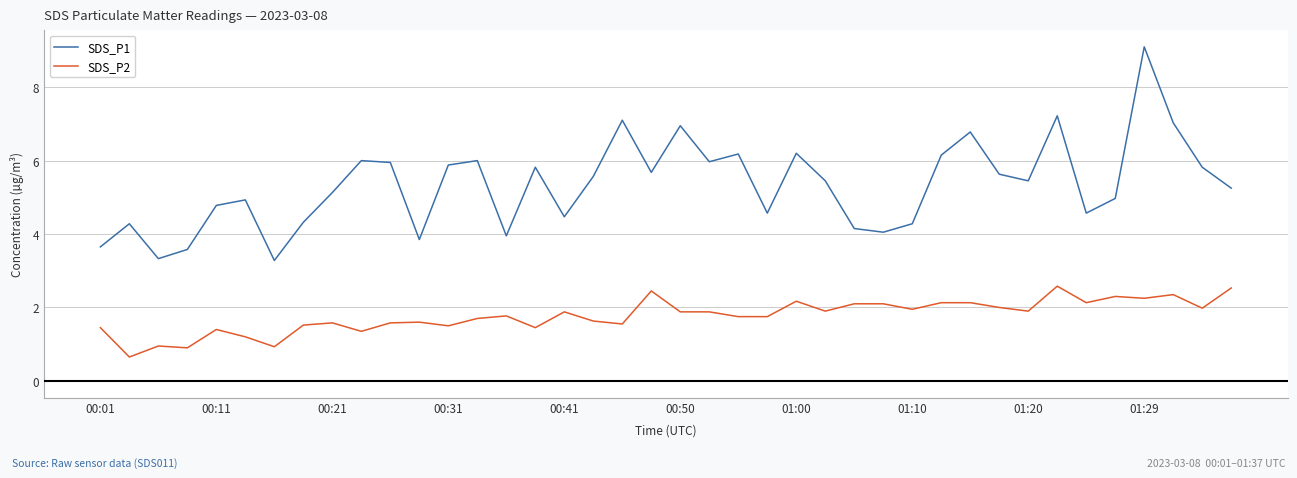

List the series in order of their overall mean, highest first.

SDS_P1, SDS_P2